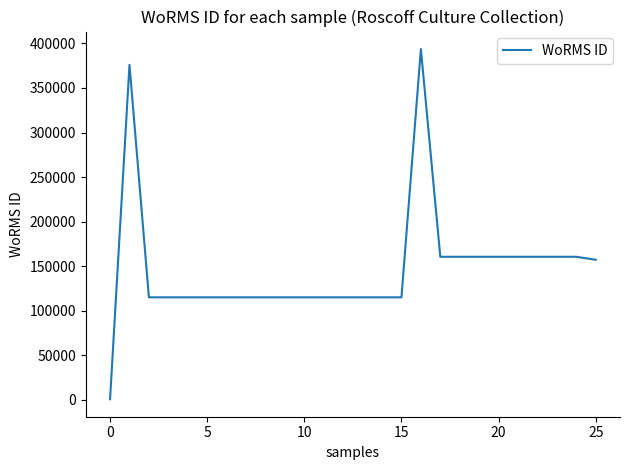

What is the difference between the maximum and minimum values?

392821